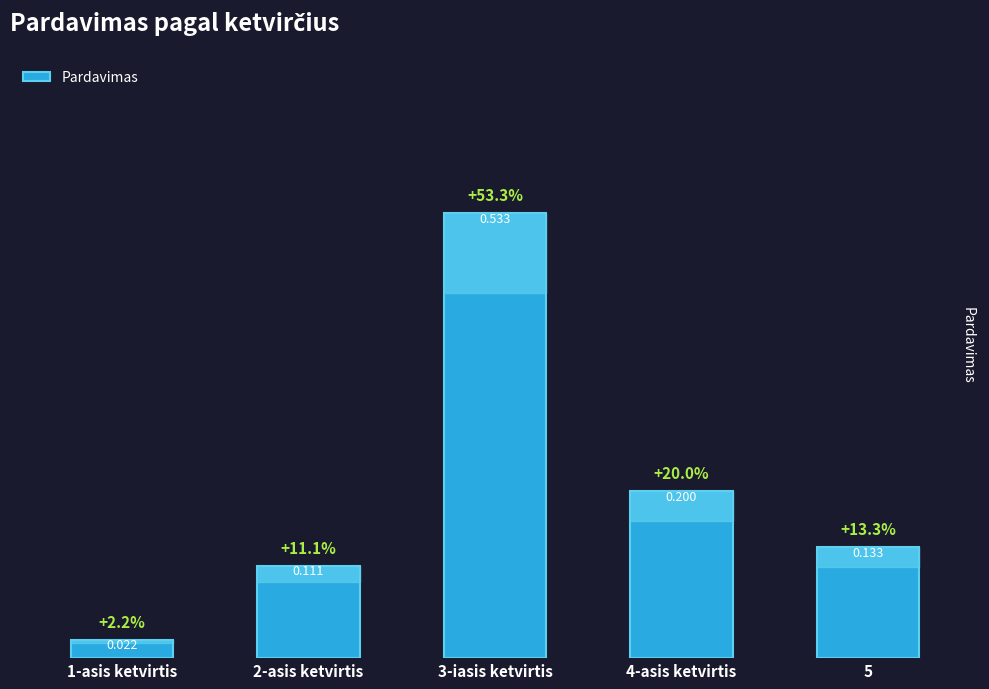

Which category has the highest value across all series?

3-iasis ketvirtis